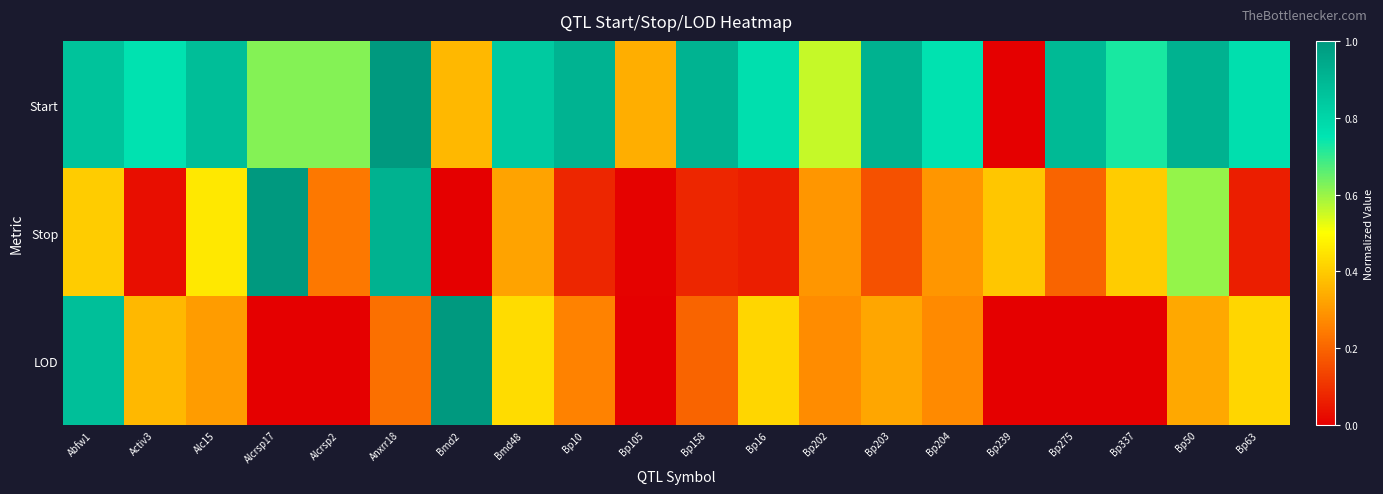

At how many categories does at least one series exceed 0?

20